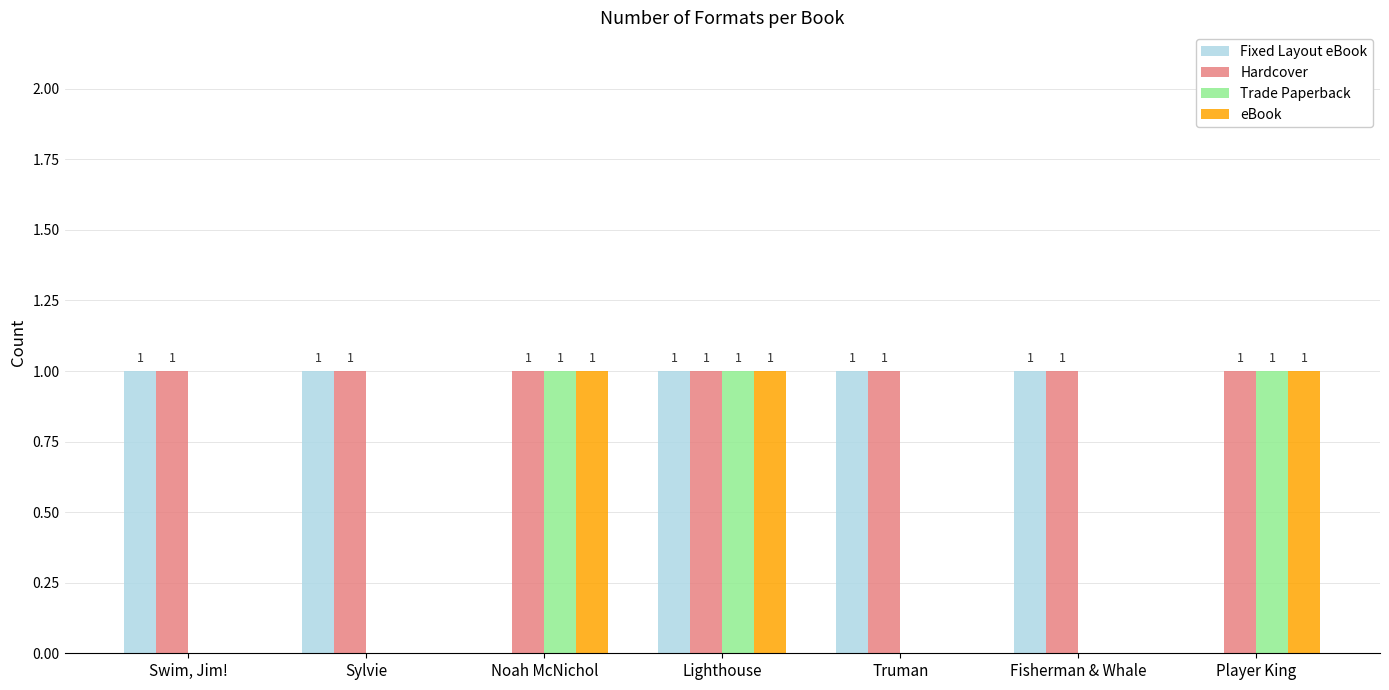

What are all the series names shown in the legend?

Fixed Layout eBook, Hardcover, Trade Paperback, eBook